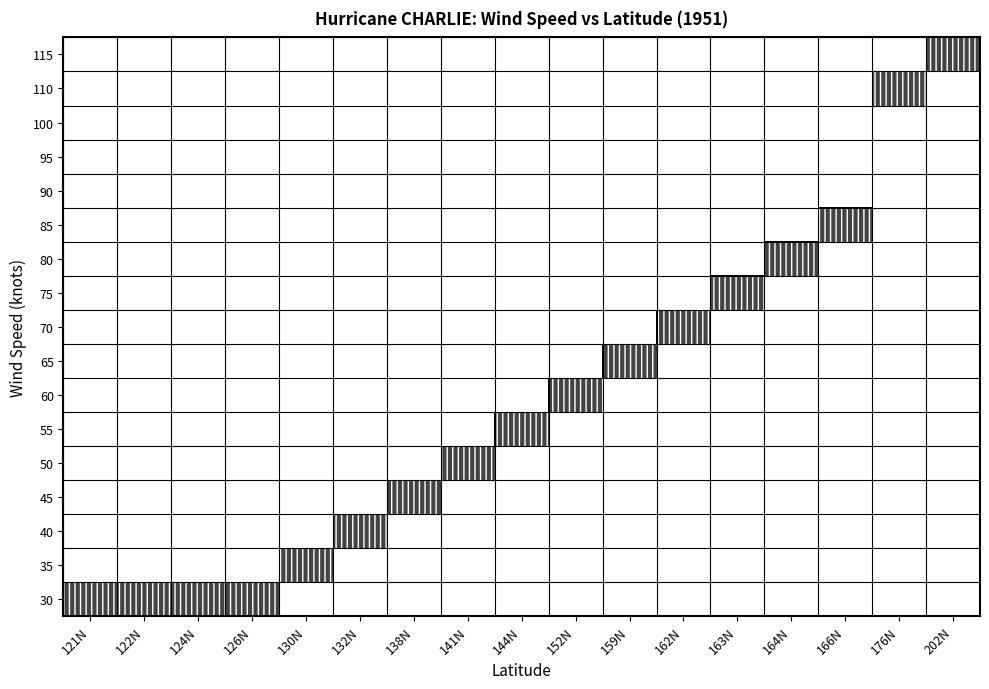

At which category is the sum across all series the highest?

121N